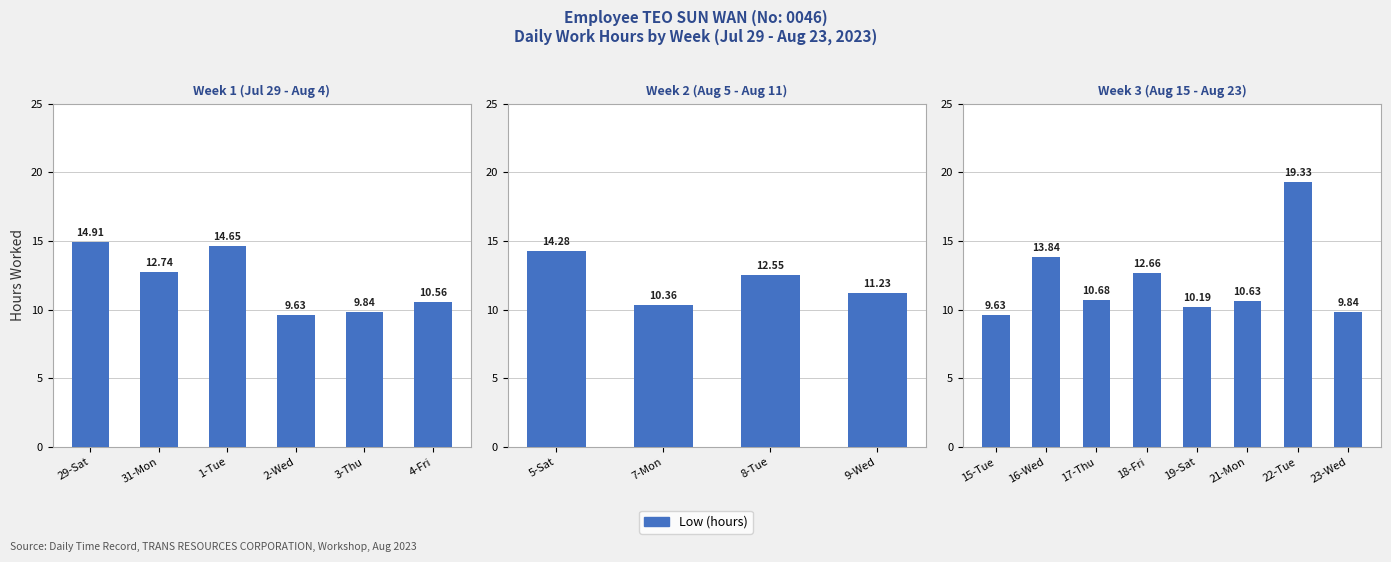

Is it true that the value at 16-Wed is 7.4?

False